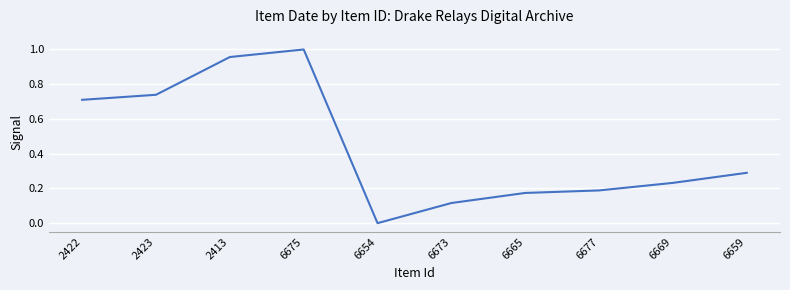

How many positive values are there?

9